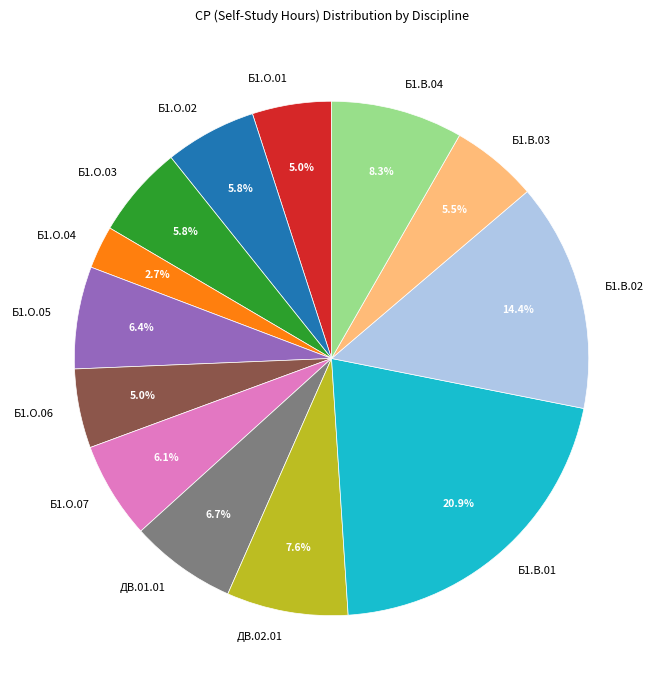

Count the number of slices in the pie.

13